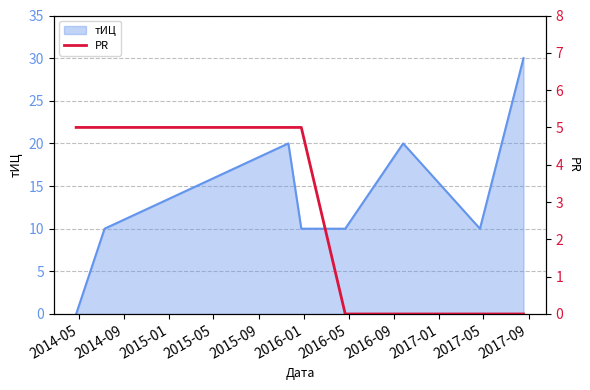

Count the number of categories in the chart.

8